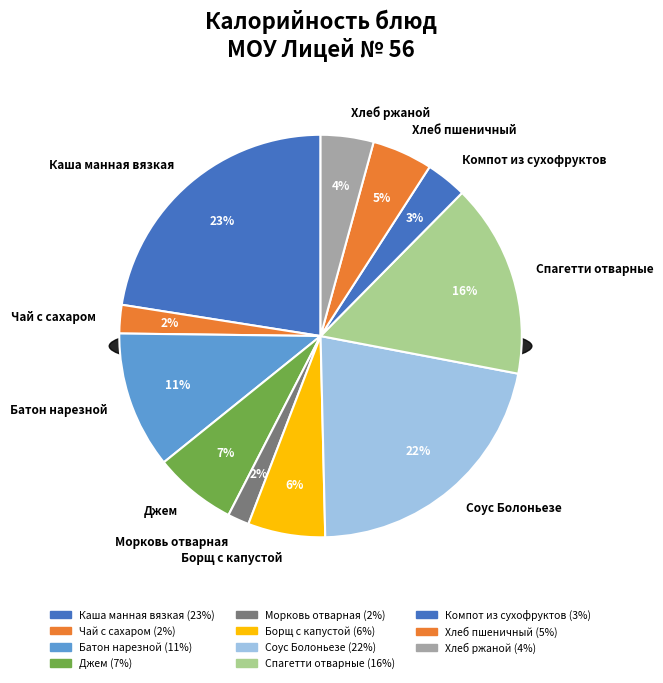

How much of the chart is everything except Соус Болоньезе?

78.4%